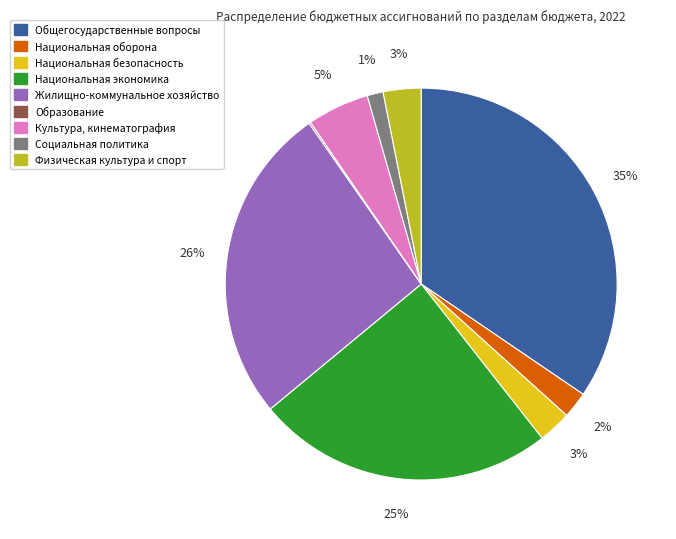

True or false: Национальная безопасность accounts for 3% of the total.

True